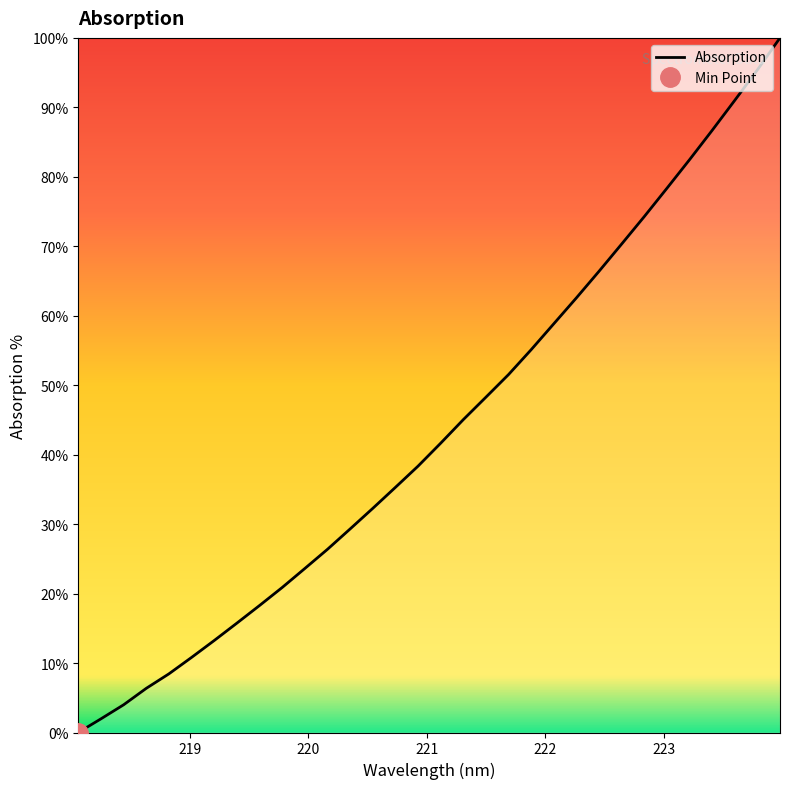

Between 221.6902 and 221.8812, which is larger?

221.8812